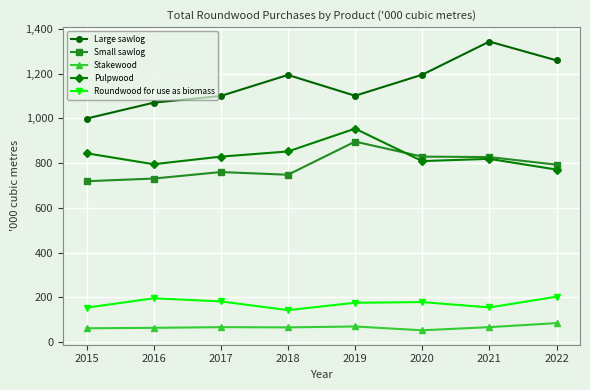

What is the approximate value of Small sawlog at 2016, to the nearest 10?

730